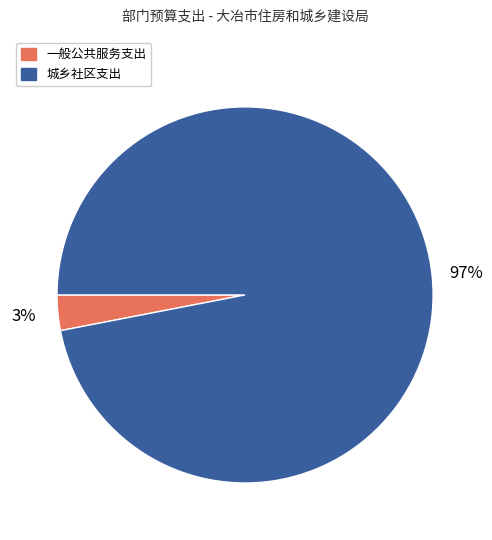

What is the largest slice in the pie chart?

城乡社区支出